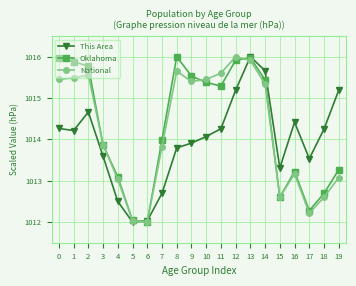

Does the chart have visible grid lines?

Yes